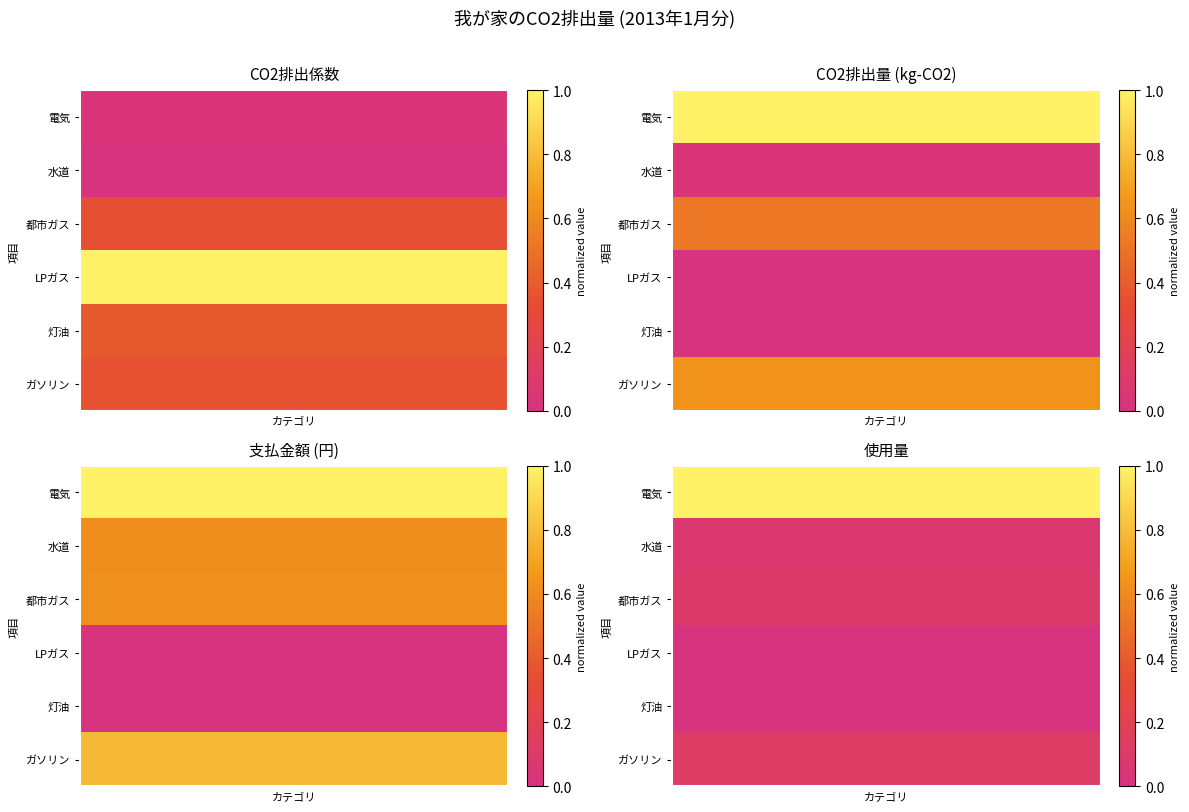

How many distinct data groups are displayed?

6